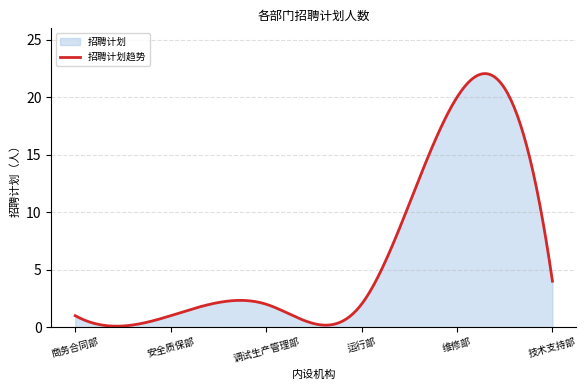

How many distinct data groups are displayed?

1